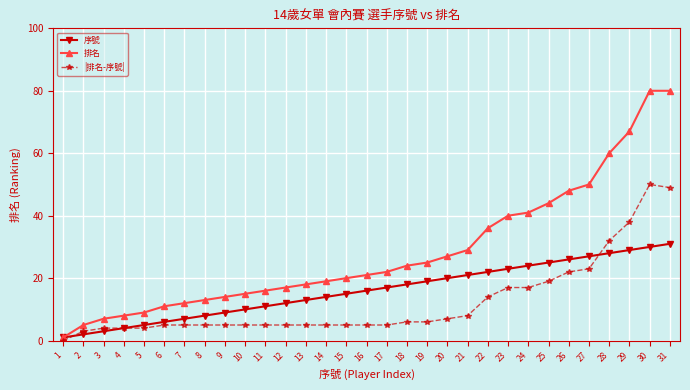

What is the greatest value displayed?

80